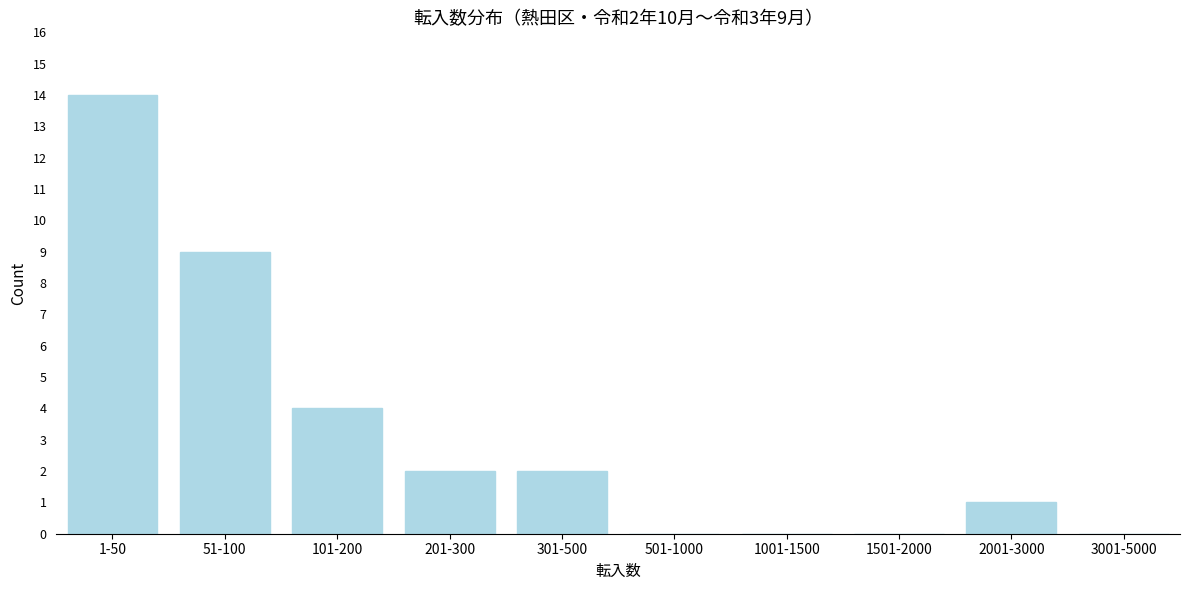

Reading left to right, transcribe all the data shown in this chart.

1-50=14	51-100=9	101-200=4	201-300=2	301-500=2	501-1000=0	1001-1500=0	1501-2000=0	2001-3000=1	3001-5000=0